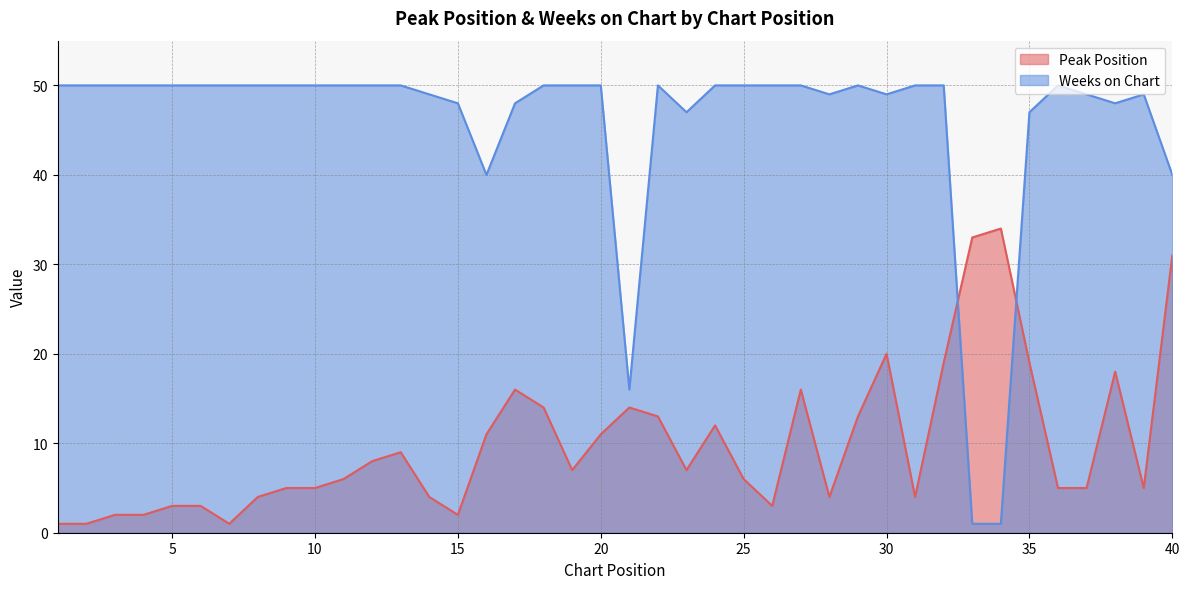

Reading right to left, extract all data points from this chart.

Peak Position: 40=31	39=5	38=18	37=5	36=5	35=19	34=34	33=33	32=19	31=4	30=20	29=13	28=4	27=16	26=3	25=6	24=12	23=7	22=13	21=14	20=11	19=7	18=14	17=16	16=11	15=2	14=4	13=9	12=8	11=6	10=5	9=5	8=4	7=1	6=3	5=3	4=2	3=2	2=1	1=1
Weeks on Chart: 40=40	39=49	38=48	37=49	36=50	35=47	34=1	33=1	32=50	31=50	30=49	29=50	28=49	27=50	26=50	25=50	24=50	23=47	22=50	21=16	20=50	19=50	18=50	17=48	16=40	15=48	14=49	13=50	12=50	11=50	10=50	9=50	8=50	7=50	6=50	5=50	4=50	3=50	2=50	1=50